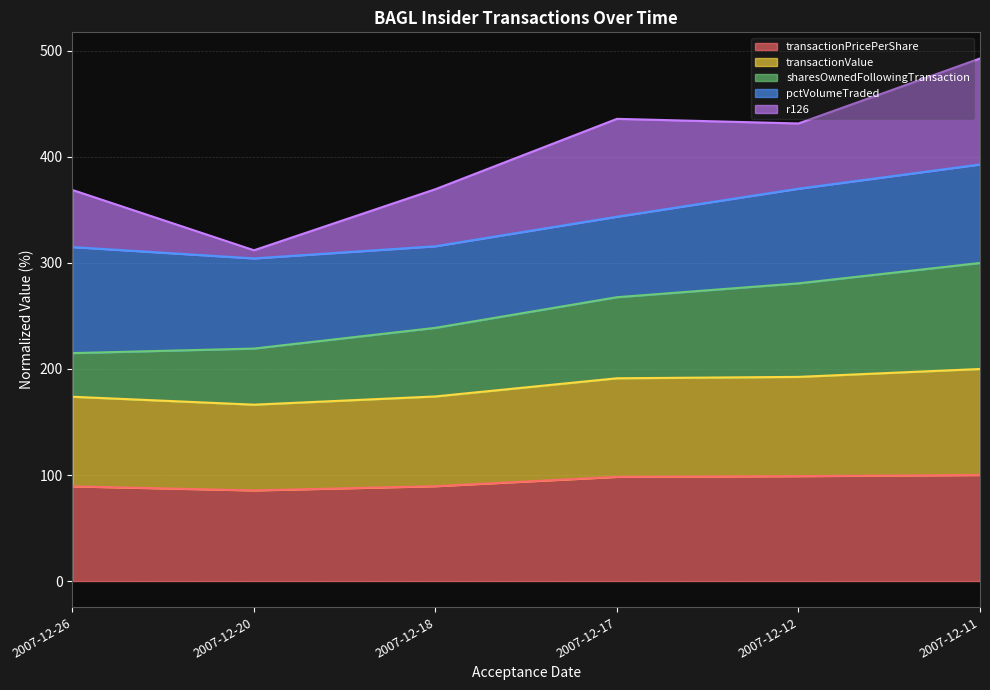

At which category is the sum across all series the highest?

2007-12-11